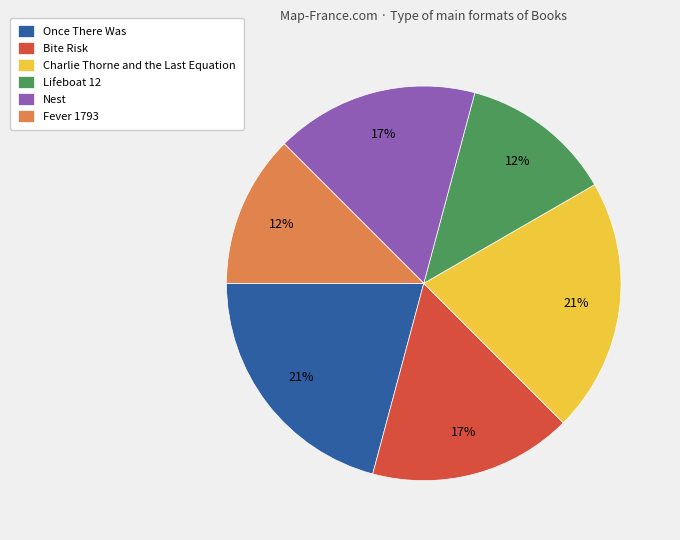

Is there any slice that represents more than half of the pie?

No